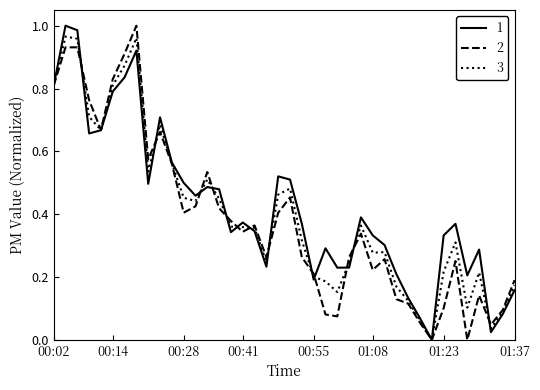

What are all the series names shown in the legend?

1, 2, 3